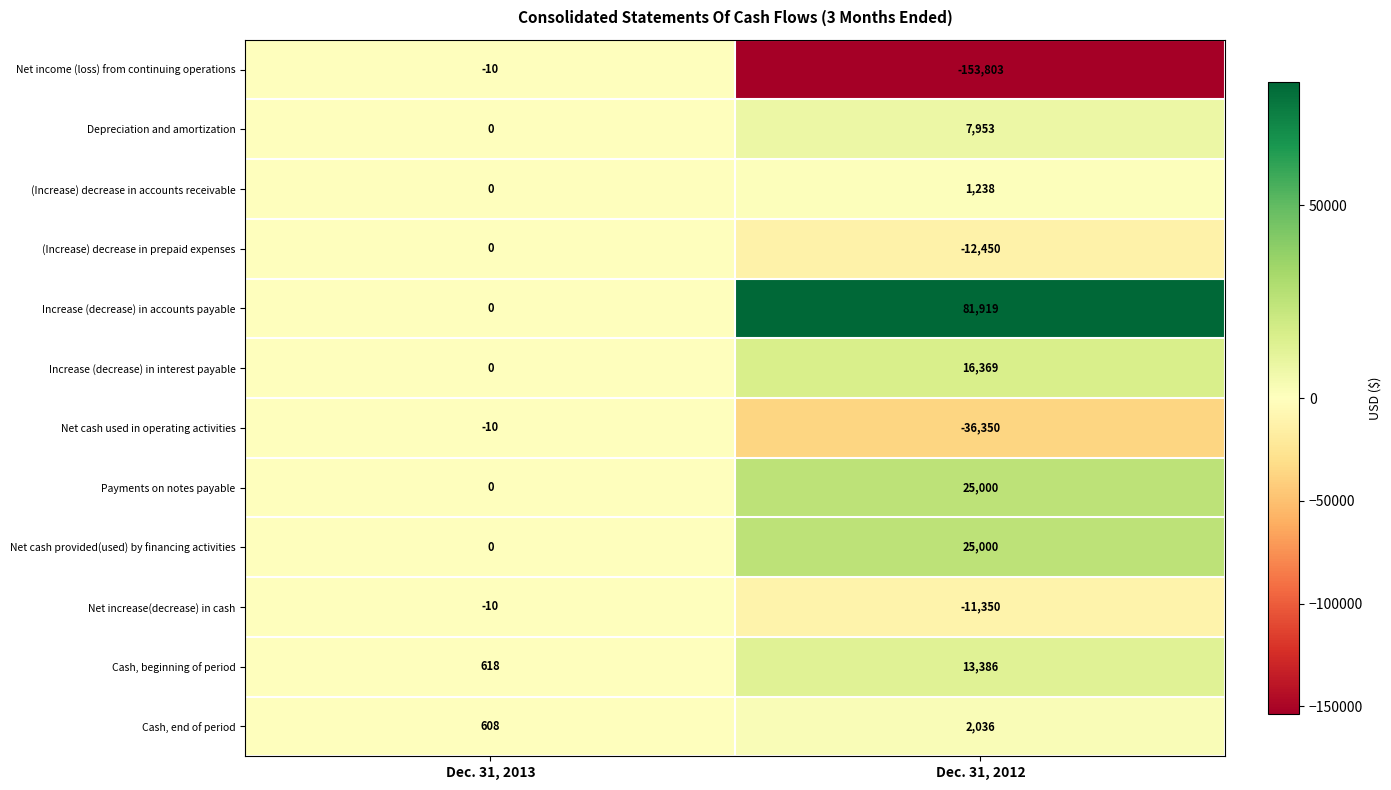

True or false: (Increase) decrease in prepaid expenses has a value of -4308 at Dec. 31, 2013.

False